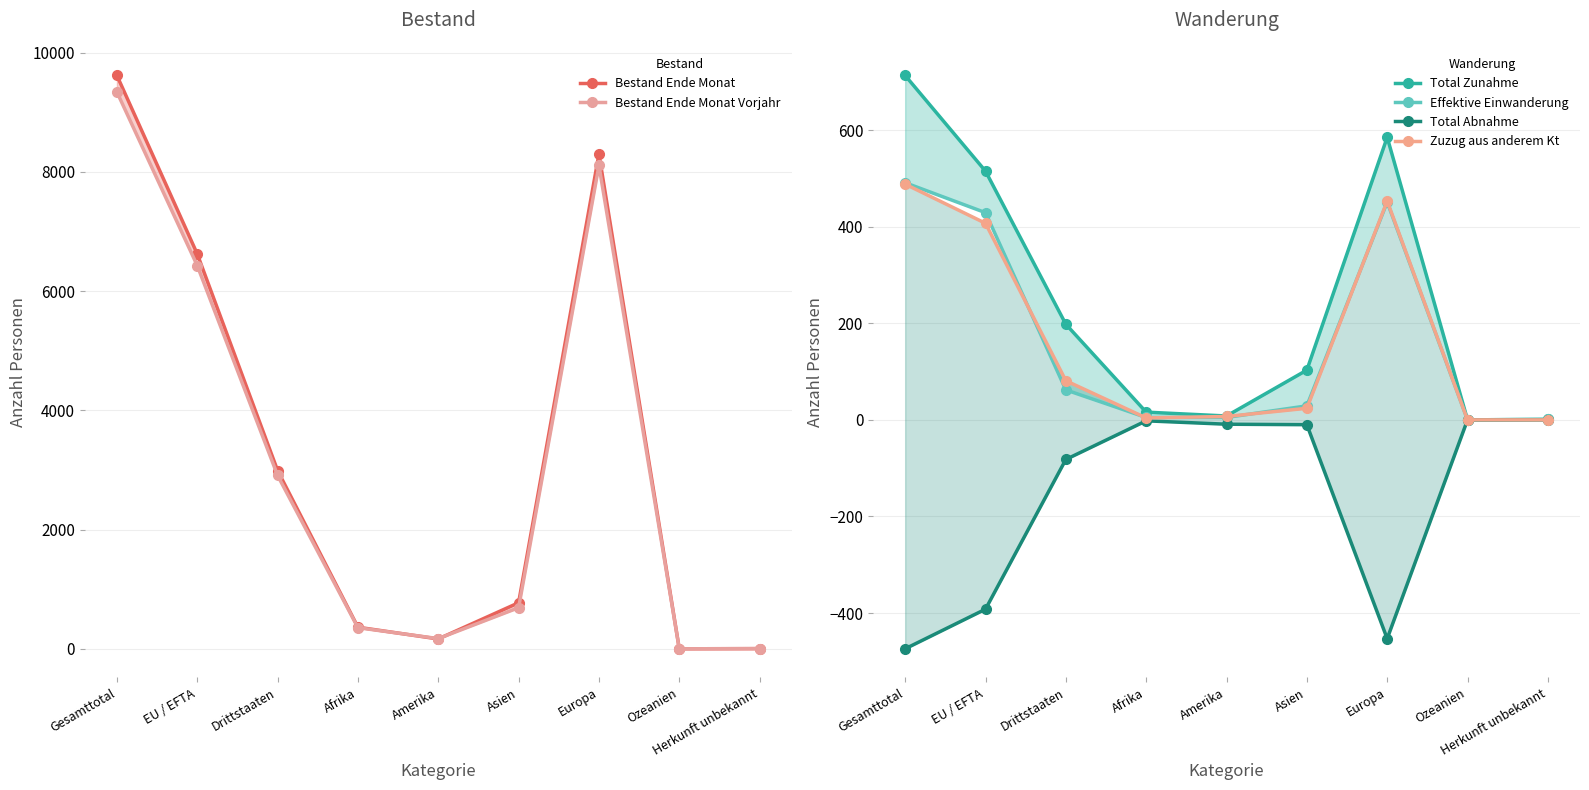

Count the number of data series in this chart.

6